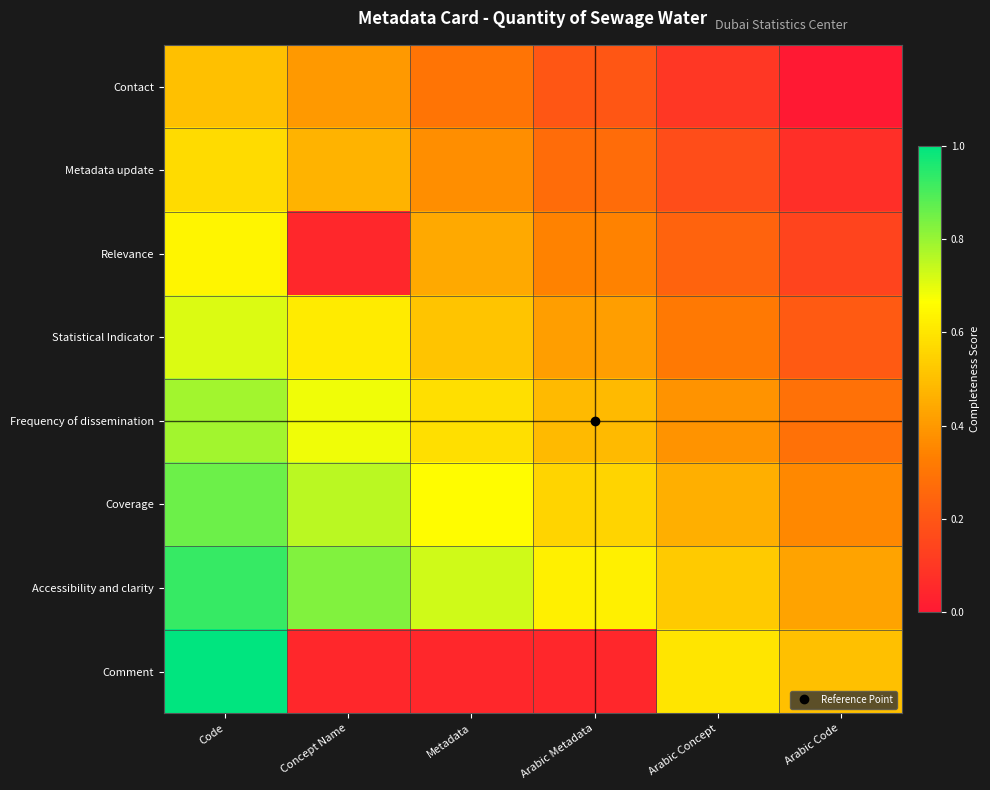

At which category does the chart reach its minimum across all series?

Arabic Code